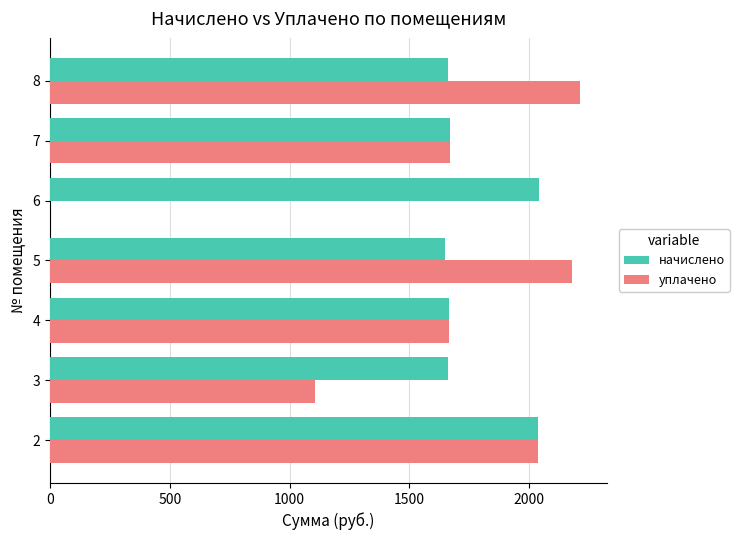

What is the sum of all начислено values?

12387.4